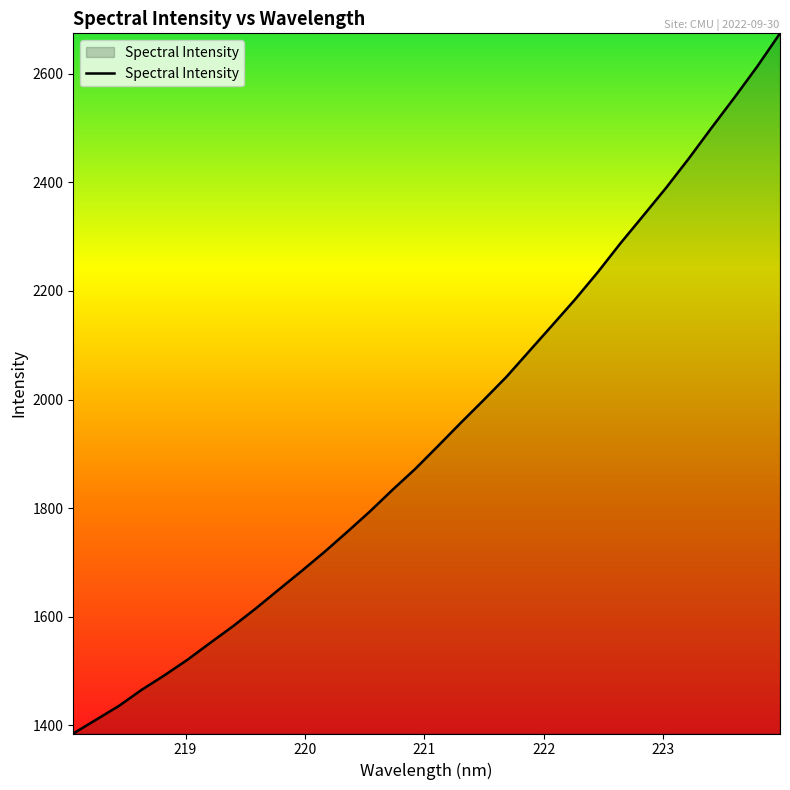

What is the difference between the maximum and second lowest values?

1263.6